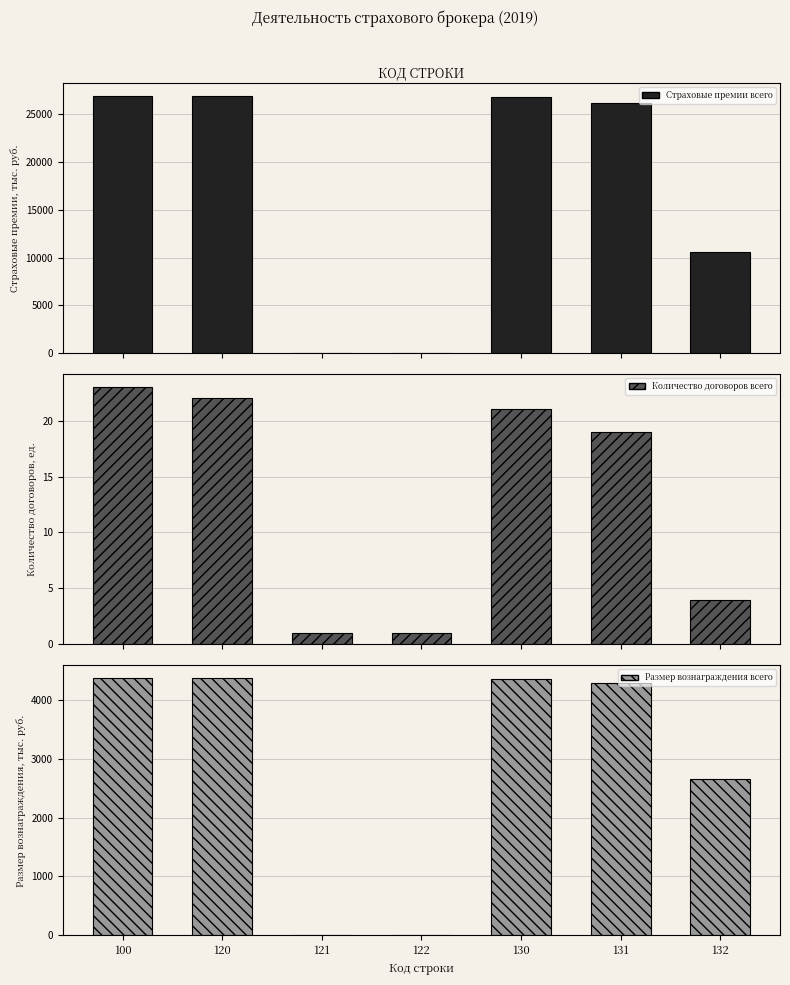

Does the chart contain stacked bars?

No